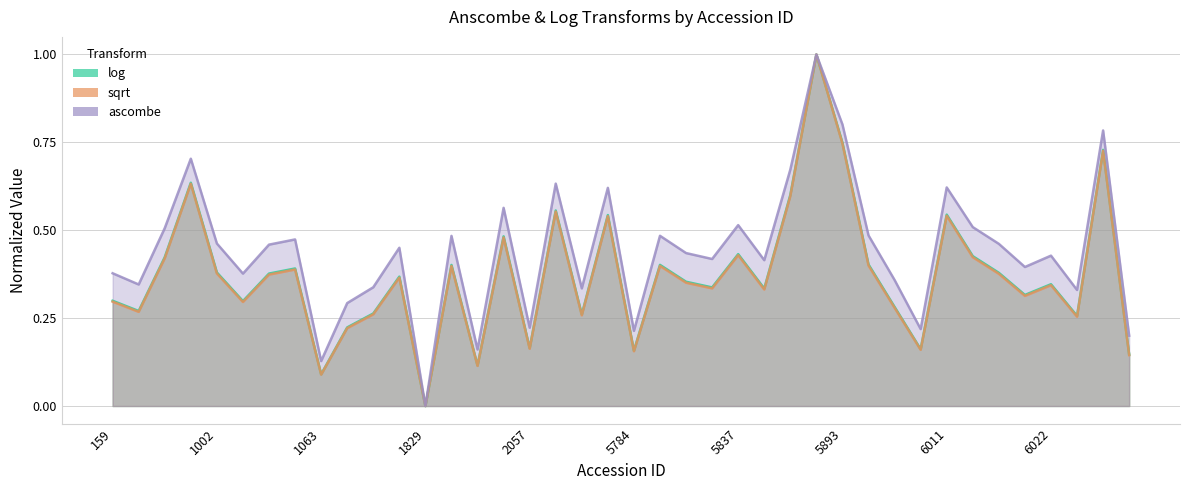

Which series has the largest total across all categories?

ascombe